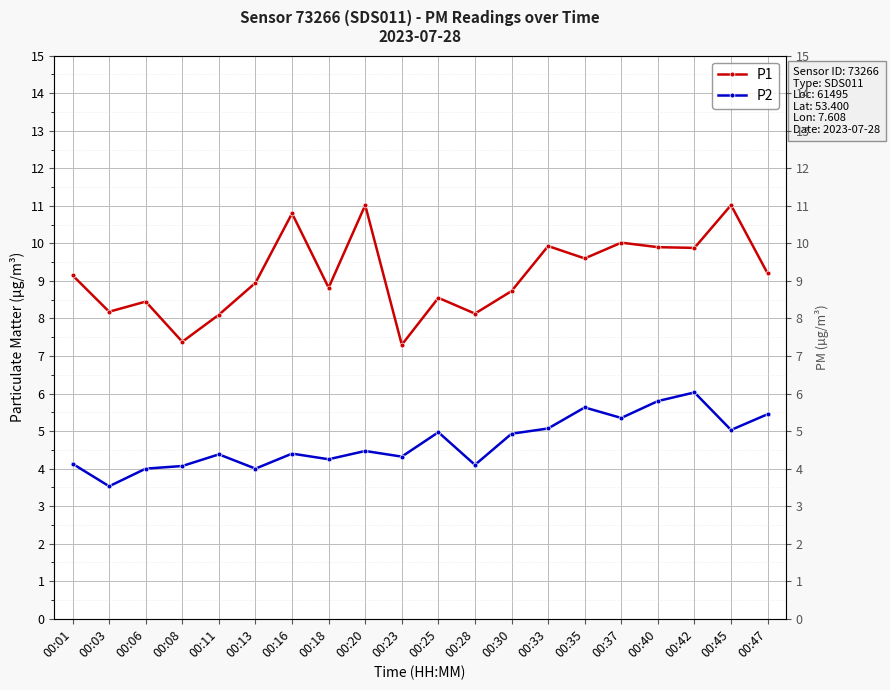

In P1, how many points are higher than both neighbors (excluding endpoints)?

7